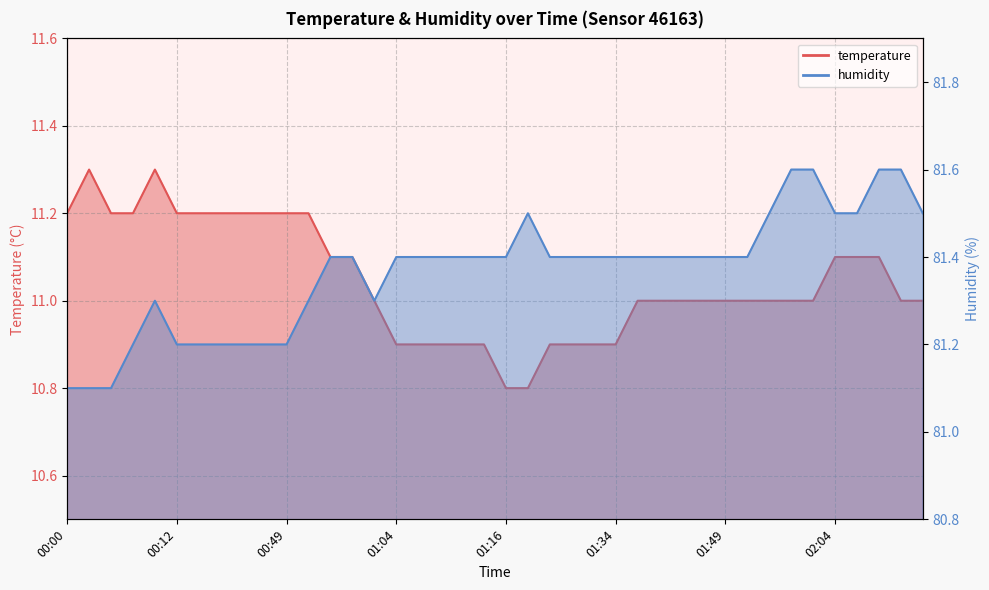

The humidity series shows 111.7 at 00:10. True or false?

False